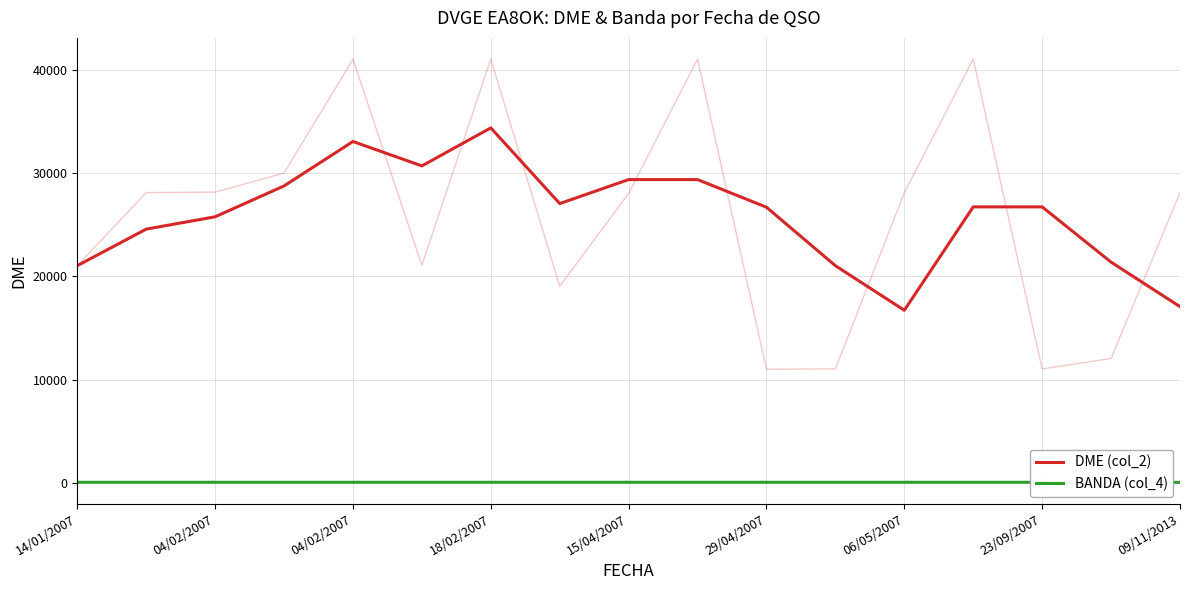

True or false: DME (col_2) and BANDA (col_4) cross at least once.

False